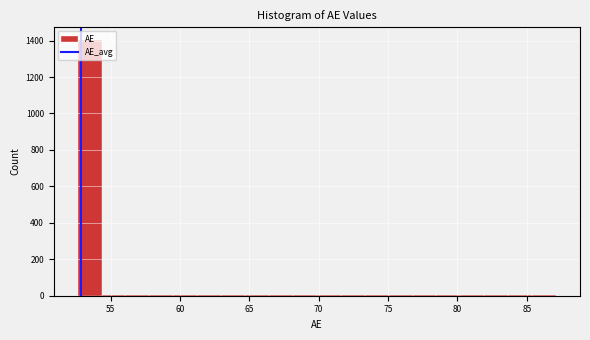

Read against the x-axis, roughly where is the centre of the tallest bar?

53.5